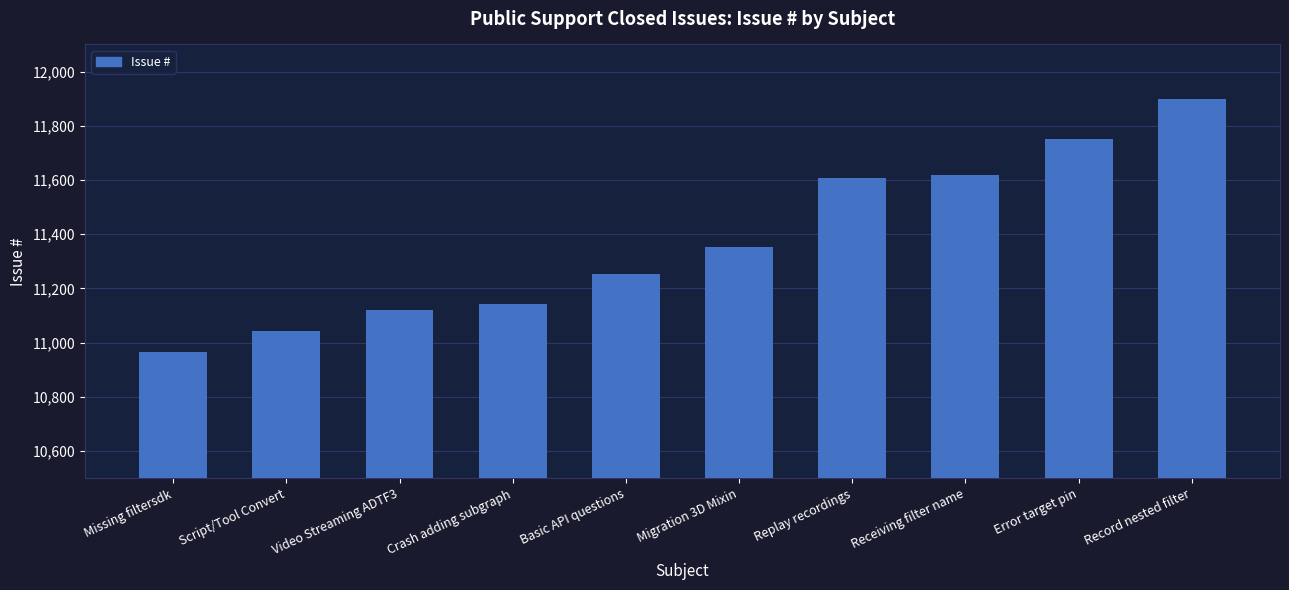

What is the smallest value displayed?

10967